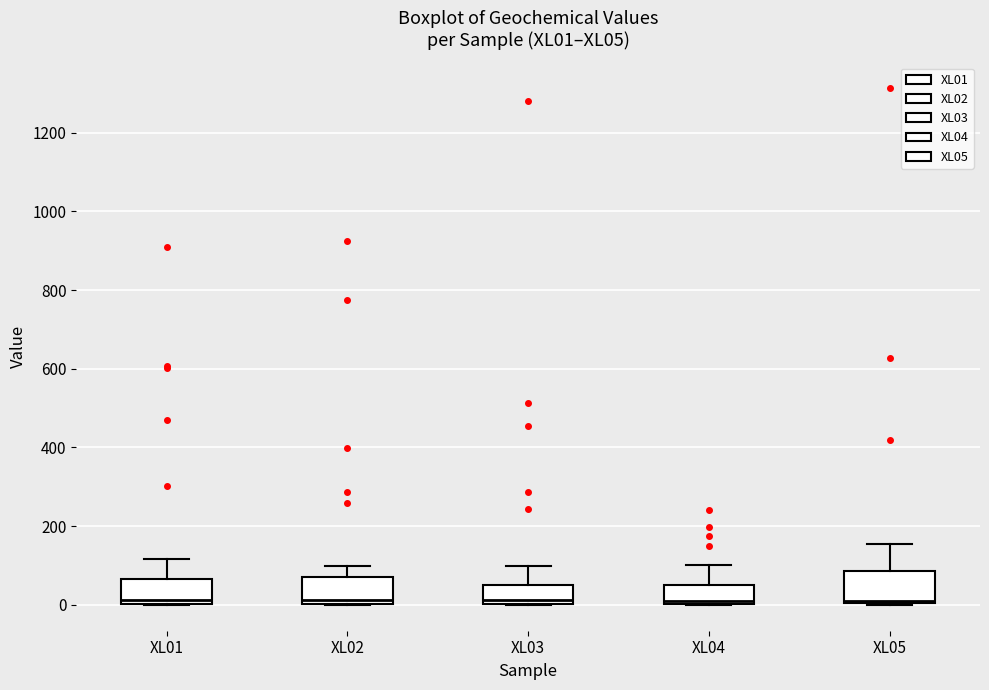

Reading left to right, transcribe this box plot: for each box, give where its median line is, the range the box spans, and where its two whiskers end, as read against the y-axis. The values are not printed on the chart, so give them approximately, as read against the axis.

XL01: median 20, box 0 to 60, whiskers 0 to 120
XL02: median 20, box 0 to 80, whiskers 0 to 100
XL03: median 20, box 0 to 40, whiskers 0 to 100
XL04: median 0 (just above the box's lower edge), box 0 to 60, whiskers 0 to 100
XL05: median 20, box 0 to 80, whiskers 0 to 160